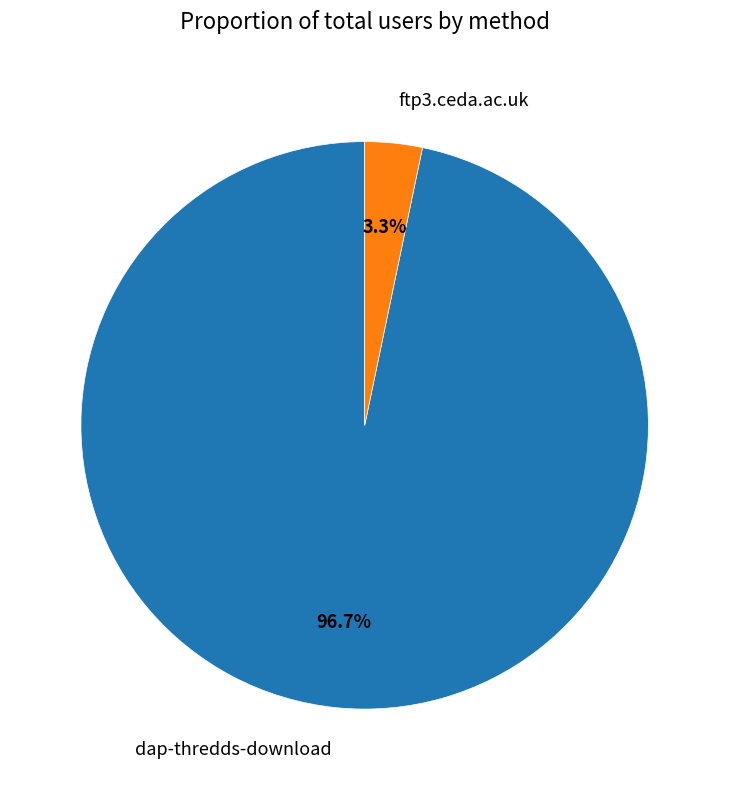

To the nearest percent, what is the difference between the ftp3.ceda.ac.uk and dap-thredds-download slice percentages?

93%